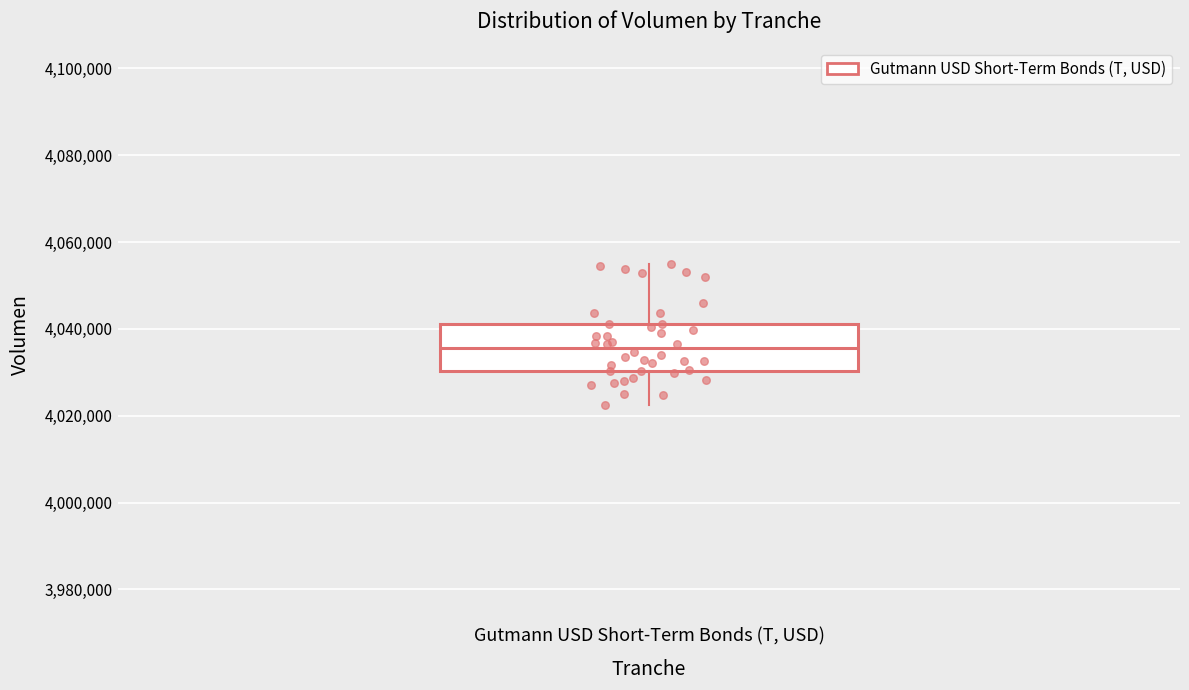

Transcribe this box plot: give where the median line is, the range the box spans, and where the two whiskers end, as read against the y-axis. The values are not printed on the chart, so give them approximately, as read against the axis.

median 4036000, box 4030000 to 4042000, whiskers 4022000 to 4054000